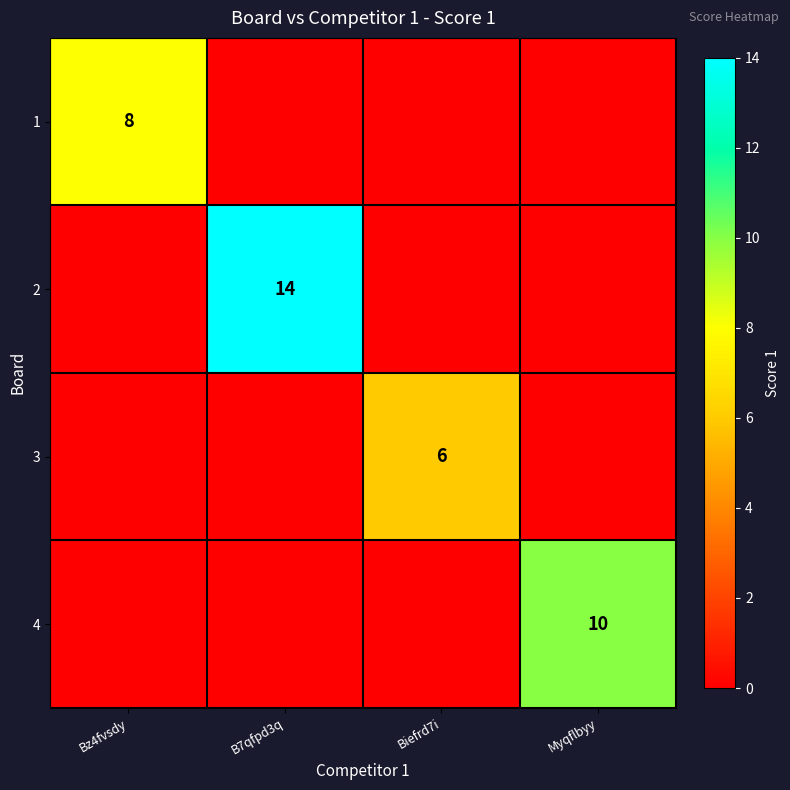

The 2 series shows 3 at B7qfpd3q. True or false?

False